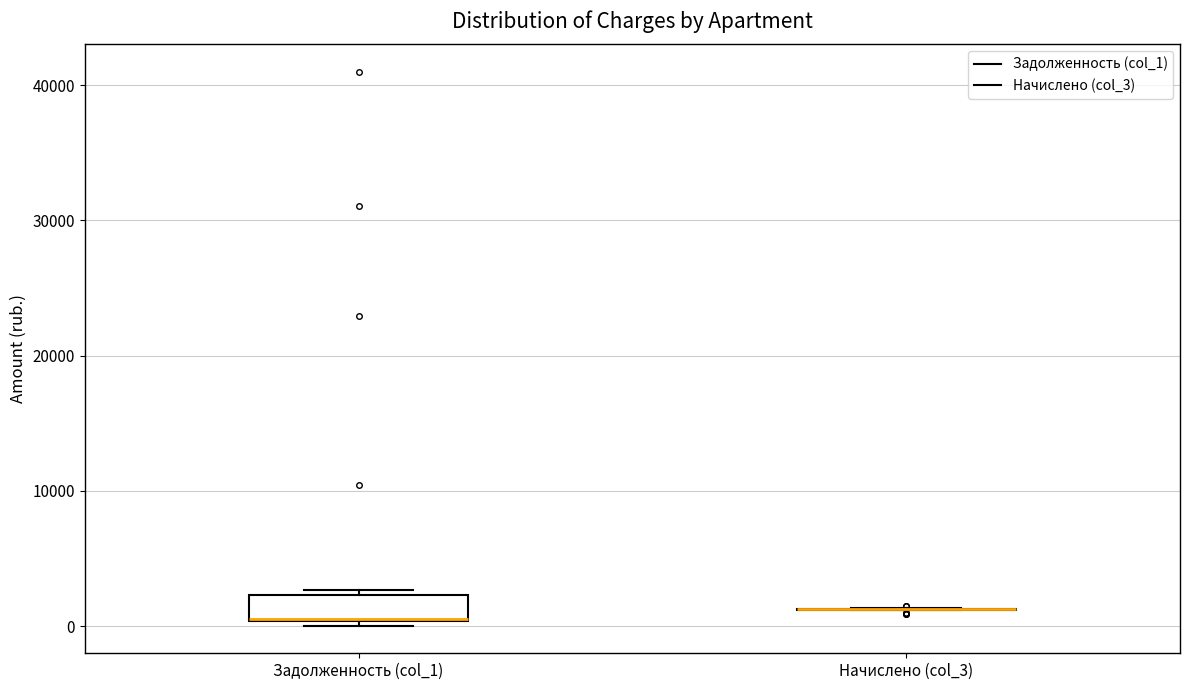

Comparing the boxes themselves (not the whiskers), which one is the tallest?

Задолженность (col_1)